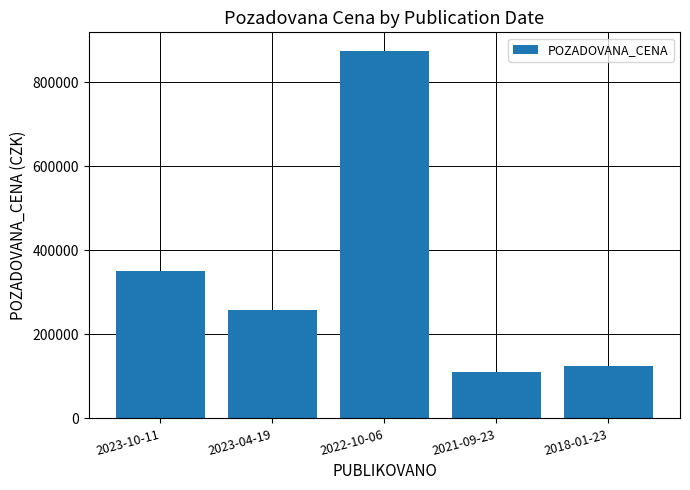

What is the approximate value at 2022-10-06, to the nearest 10?

875000